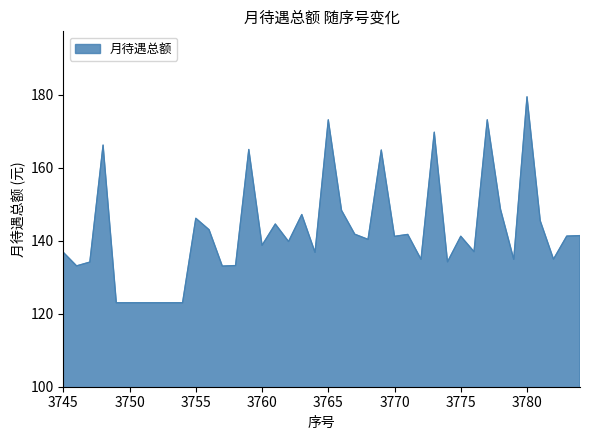

What is the difference between the maximum and minimum values?

56.4